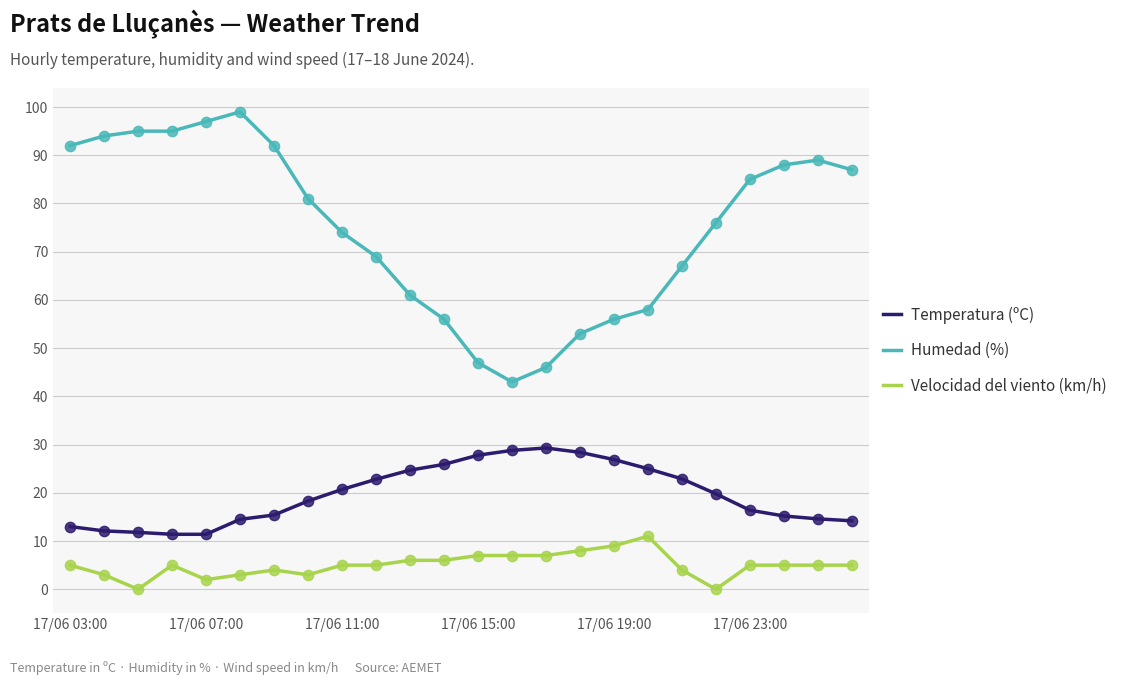

What are all the series names shown in the legend?

Temperatura (ºC), Humedad (%), Velocidad del viento (km/h)